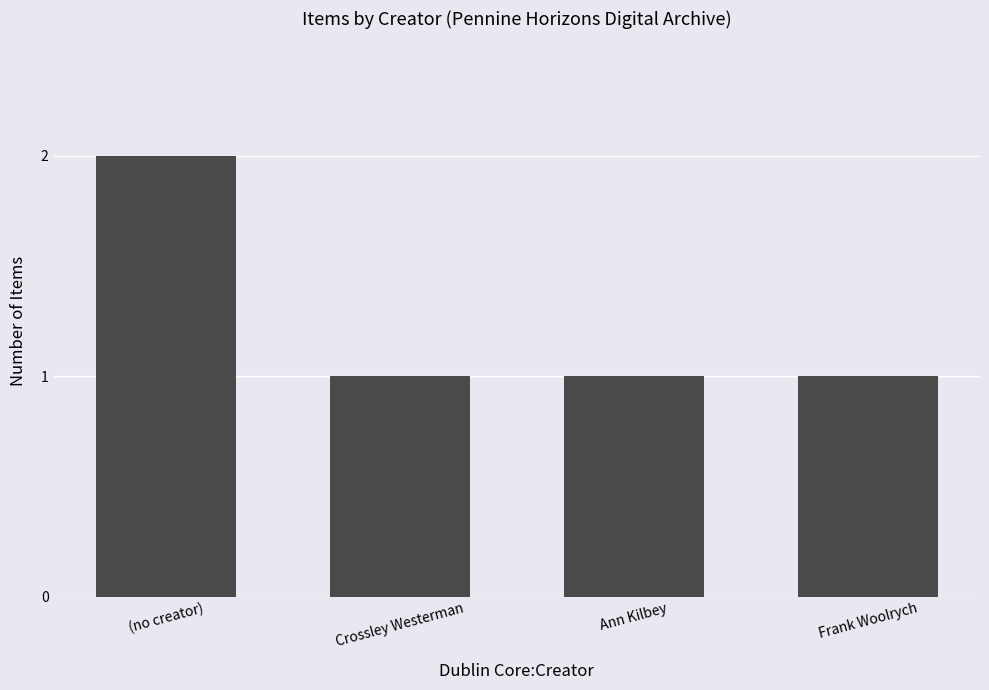

What is the value of the 3rd bar from the left?

1